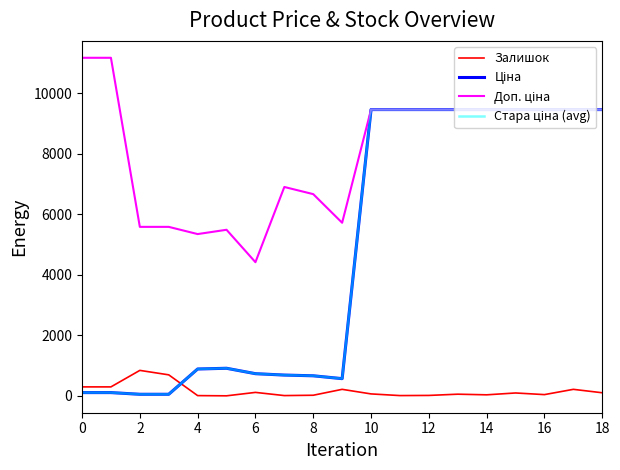

Is this an area chart (filled region under the line)?

No